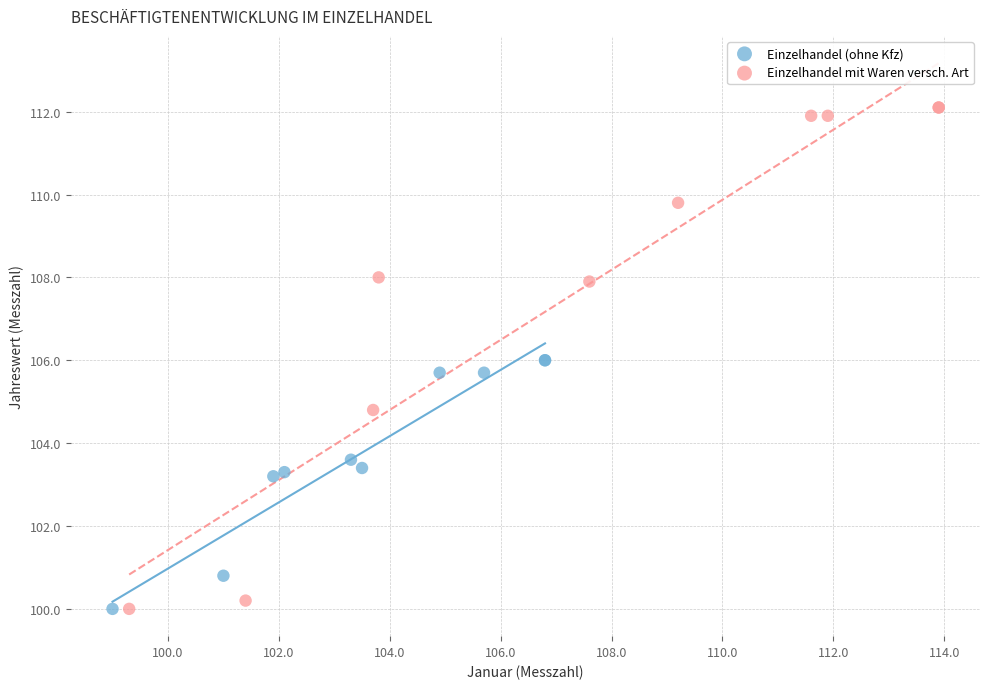

Which series reaches the maximum Y coordinate?

Einzelhandel mit Waren versch. Art